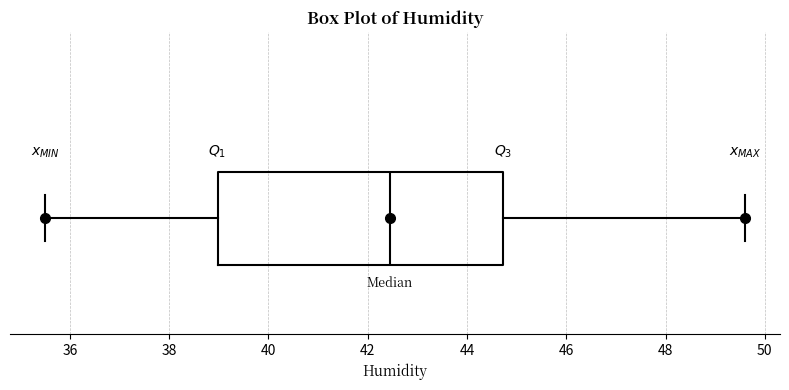

Where does the right whisker of the box end on the x-axis? The values are not printed on the chart, so give them approximately, as read against the axis.

49.6